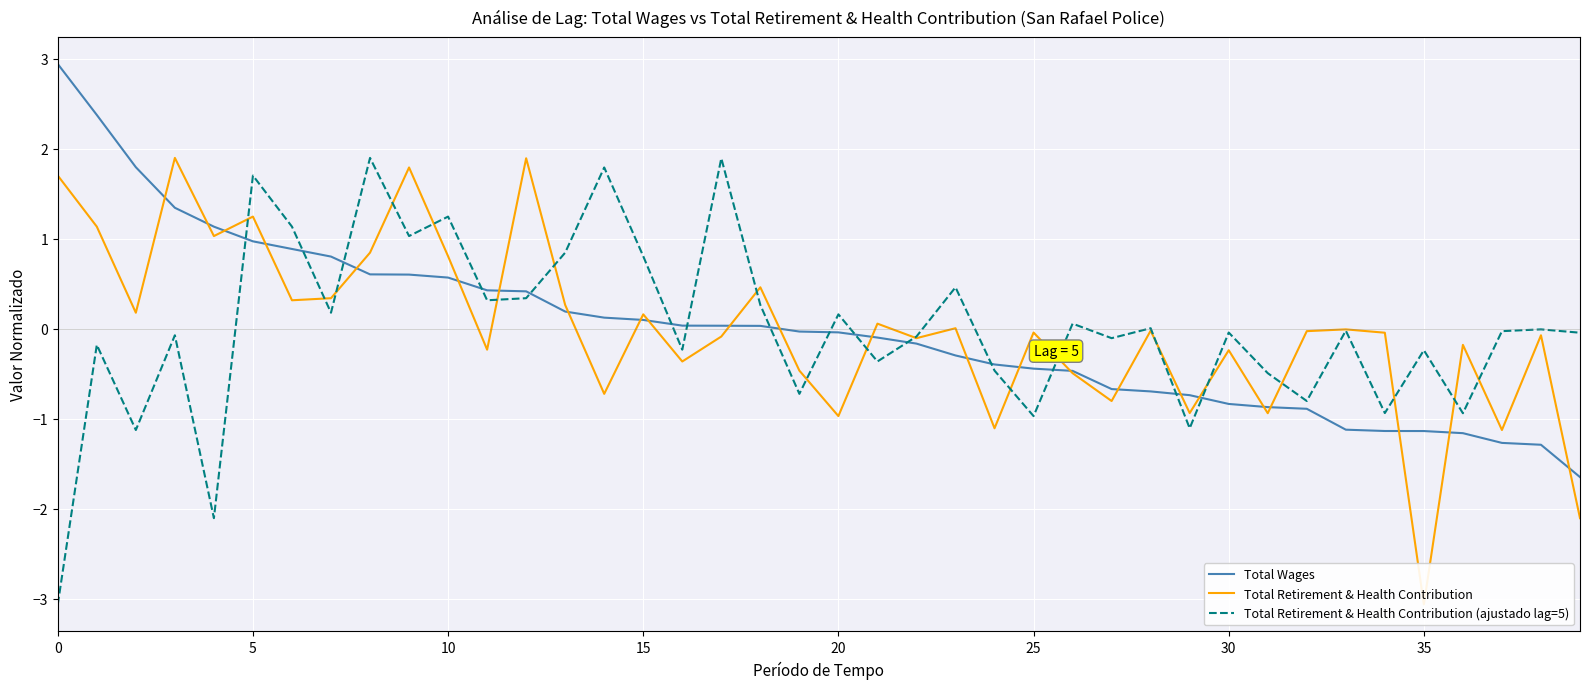

True or false: Total Wages has a value of -1.9 at 35.

False